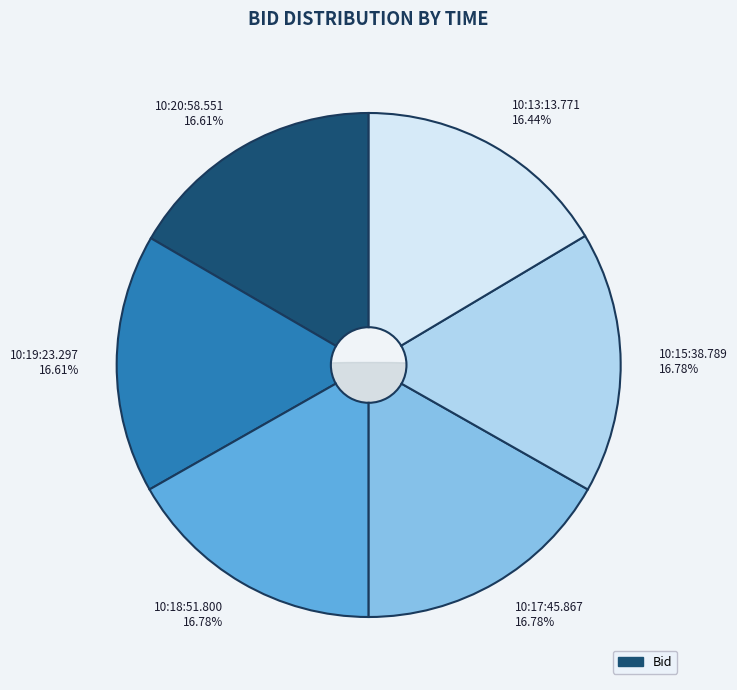

What percentage is the 10:13:13.771 slice, to the nearest percent?

16%